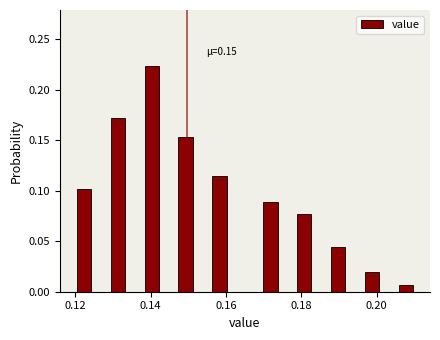

Around what value on the x-axis is the tallest bar? Give the approximate position of its centre, as read against the axis.

0.140